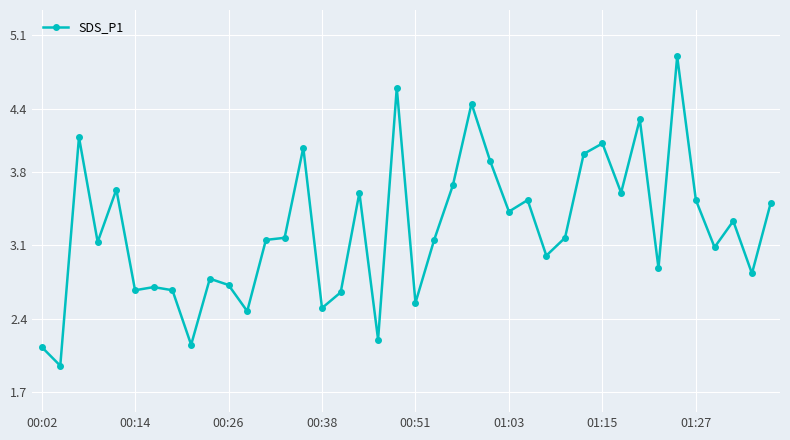

What is the difference between the maximum and second lowest values?

2.8